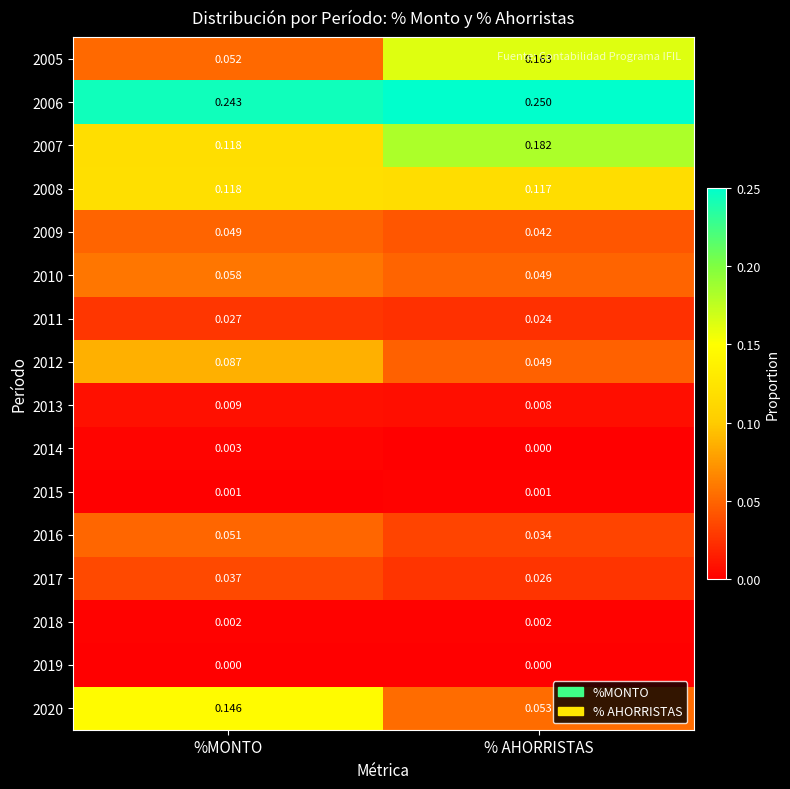

Rank the series by their maximum value, from highest to lowest.

2006, 2007, 2005, 2020, 2008, 2012, 2010, 2016, 2009, 2017, 2011, 2013, 2014, 2018, 2015, 2019